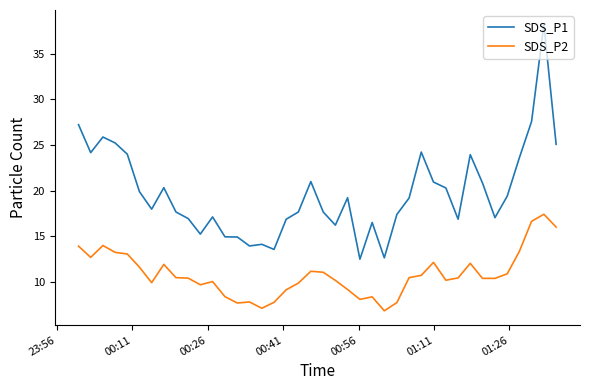

Which series has the widest spread of values?

SDS_P1